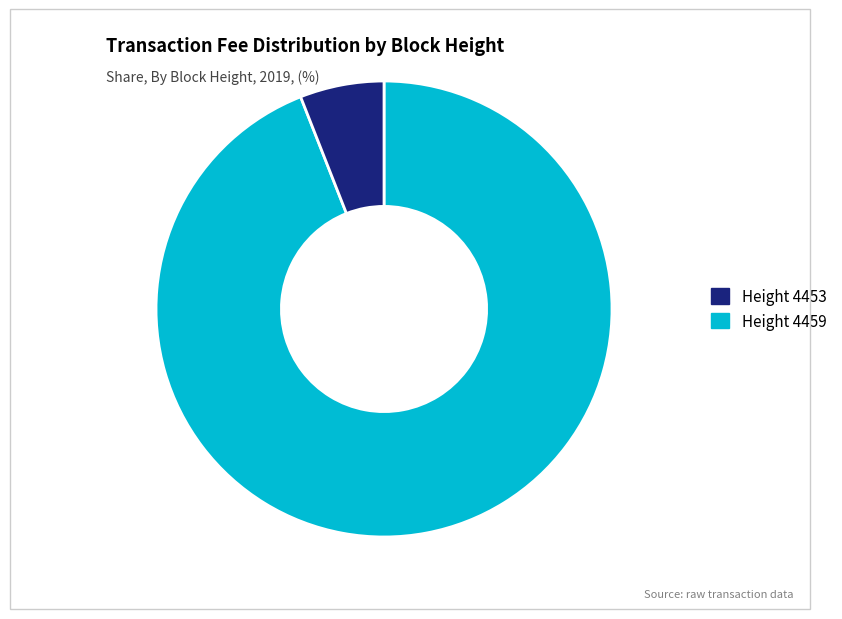

Is there a majority slice in this chart?

Yes